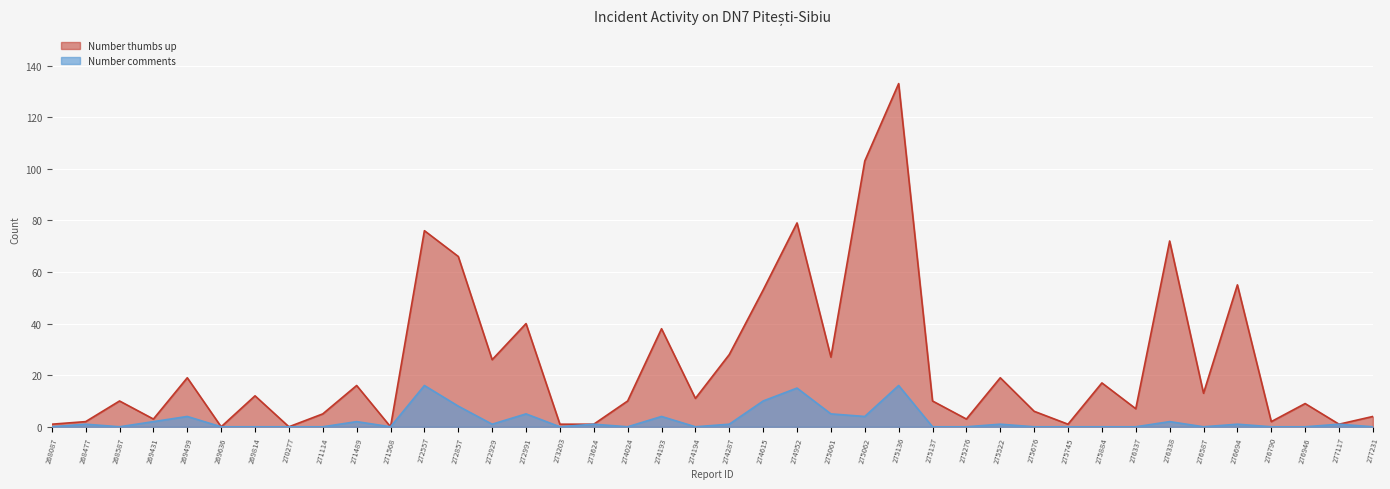

What is the sum of the Number thumbs up values at 271114 and 275136?

138